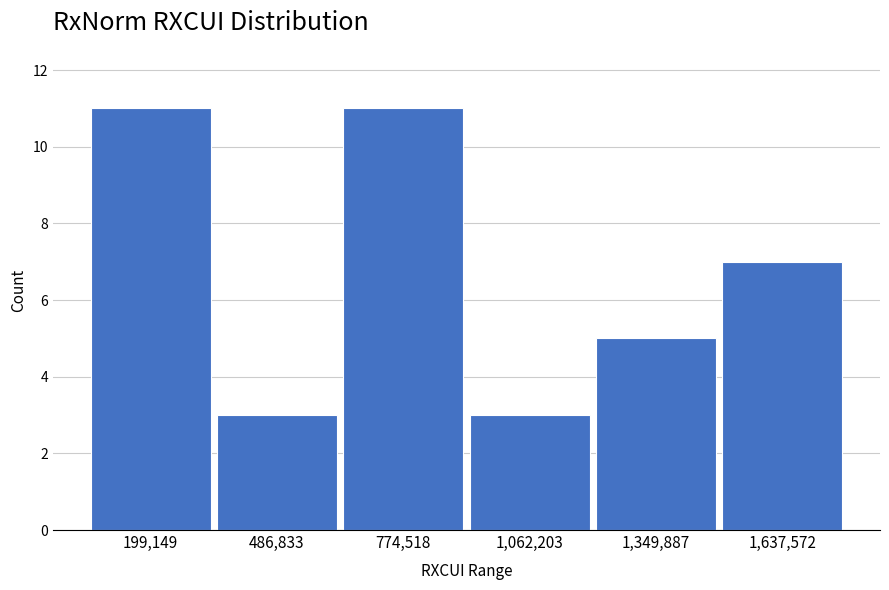

Reading left to right, what are all the values shown in this chart?

199,149=11	486,833=3	774,518=11	1,062,203=3	1,349,887=5	1,637,572=7